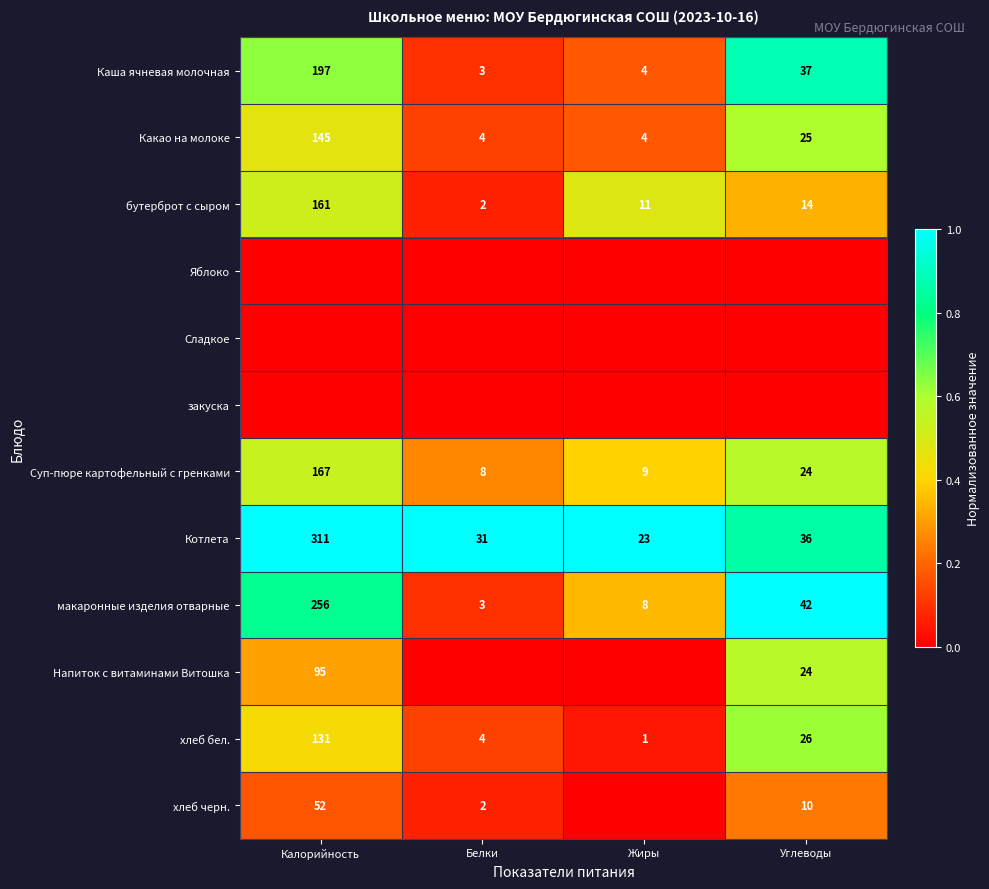

What is the highest value of the Какао на молоке series?

145